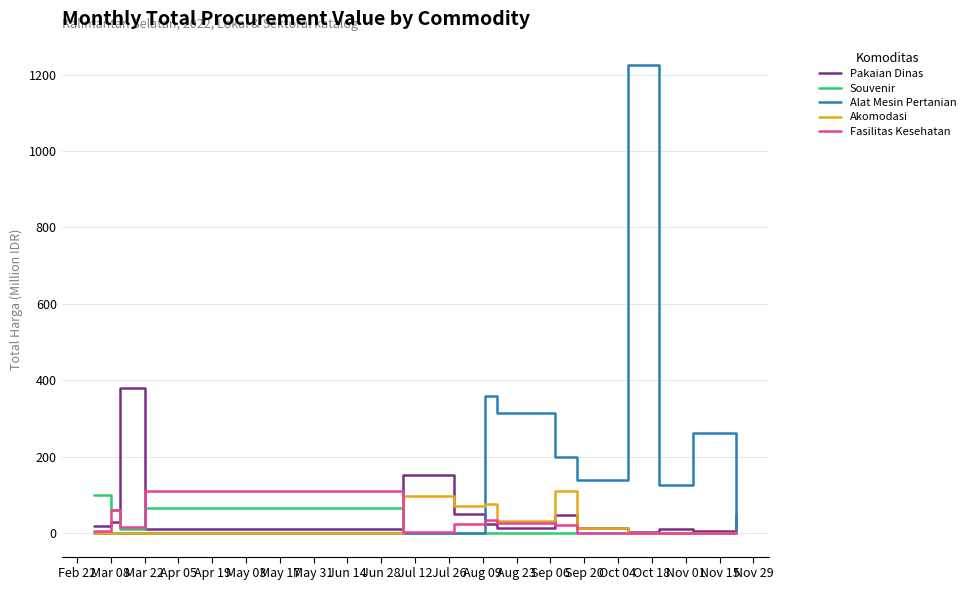

Which series has the largest total across all categories?

Alat Mesin Pertanian